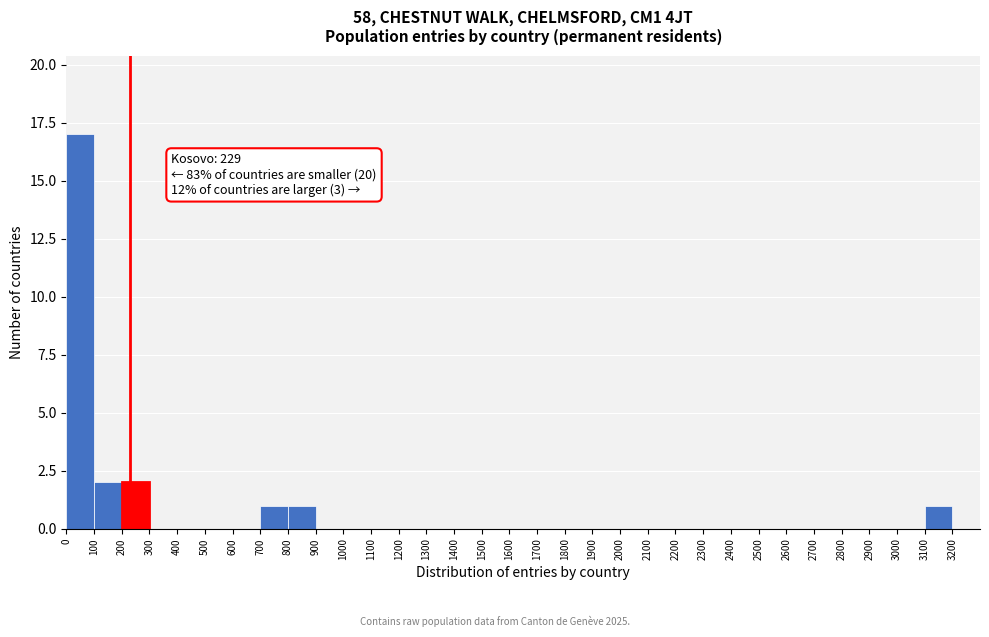

Over which range of the x-axis is the bar tallest?

0 to 100